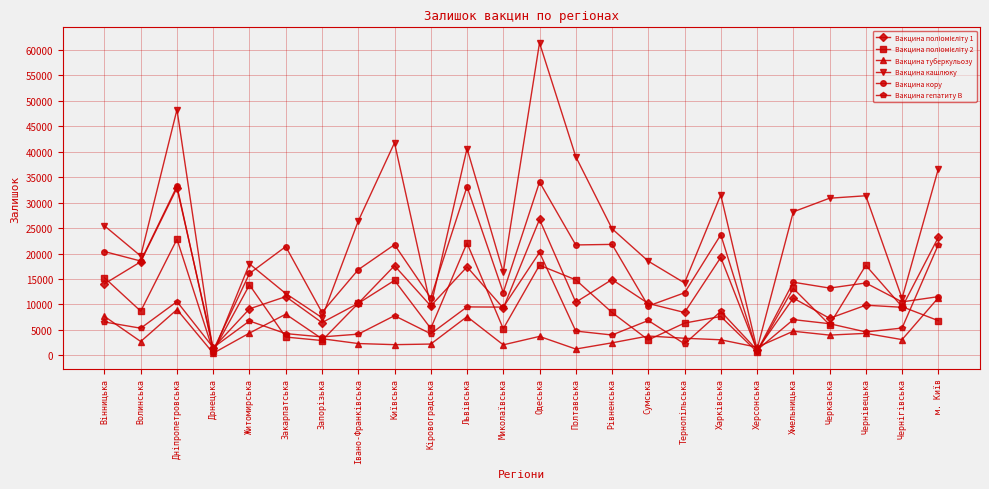

Which series has the widest spread of values?

Вакцина кашлюку